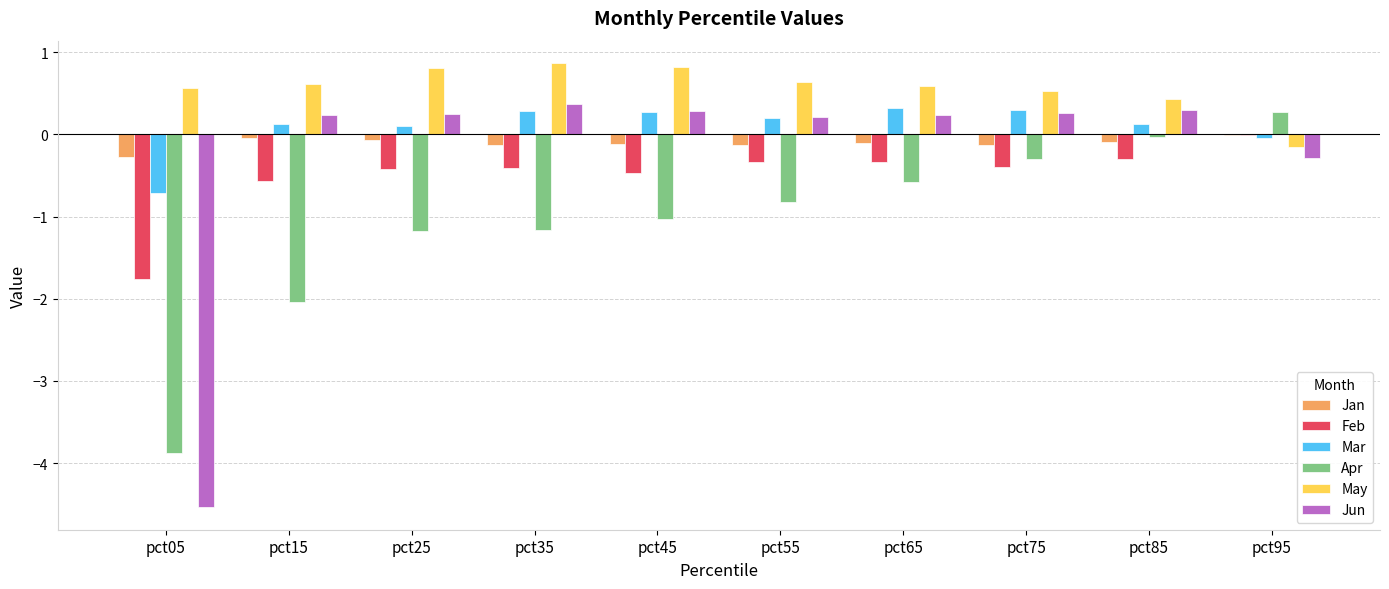

The value of Feb at pct15 is -0.6. True or false?

True